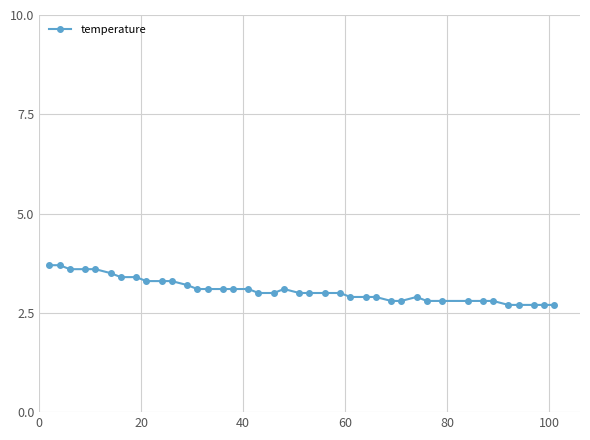

What is the maximum value shown in the chart?

3.7